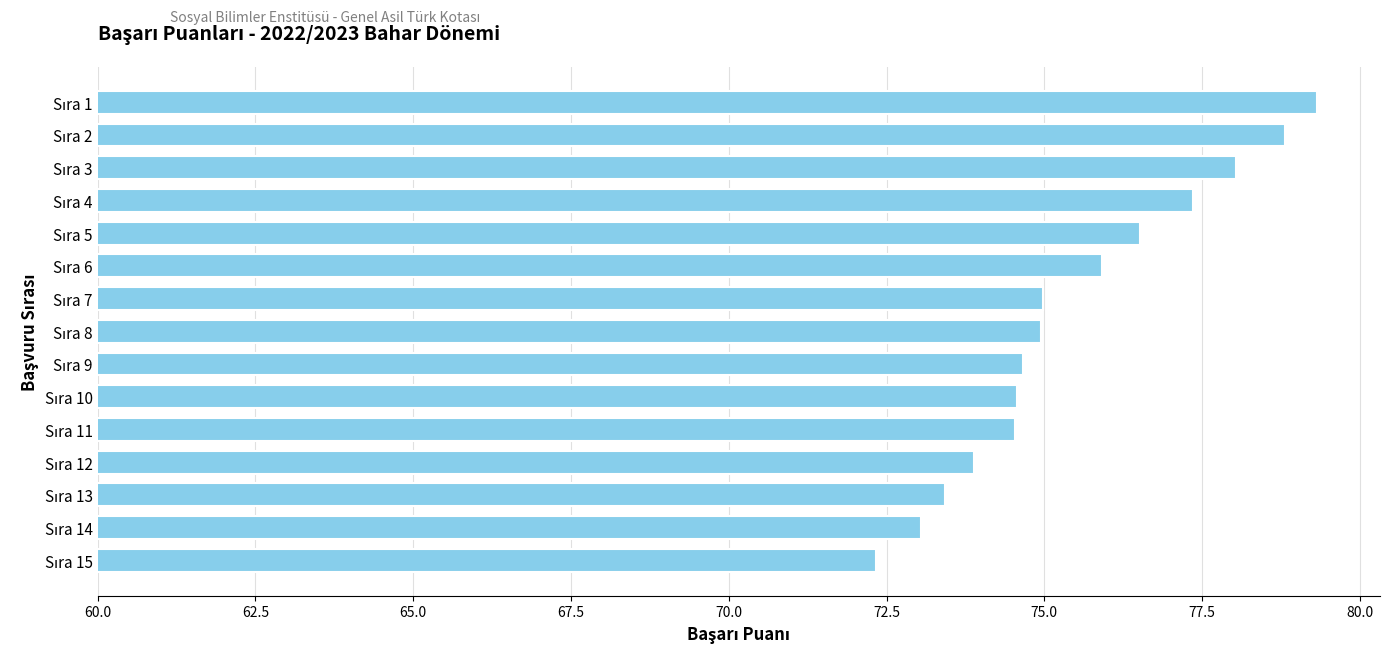

What is the smallest value displayed?

72.3